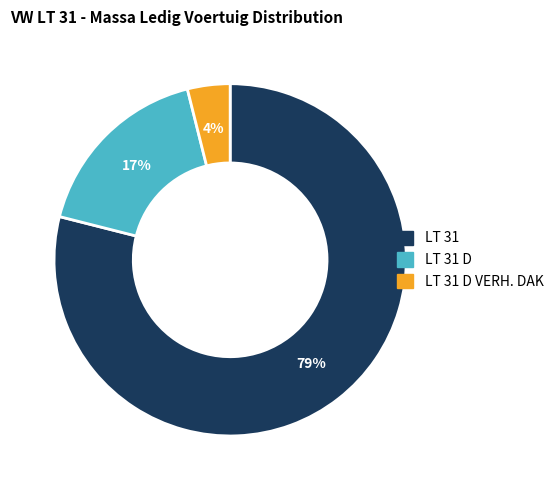

How many segments does this pie chart have?

3